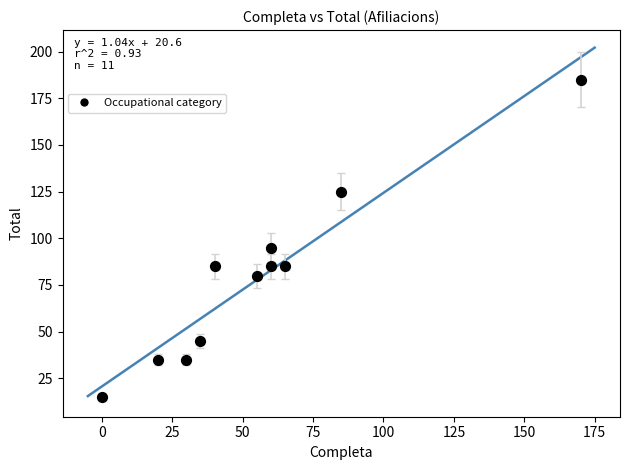

What Y value in the scatter plot is closest to 100?

95